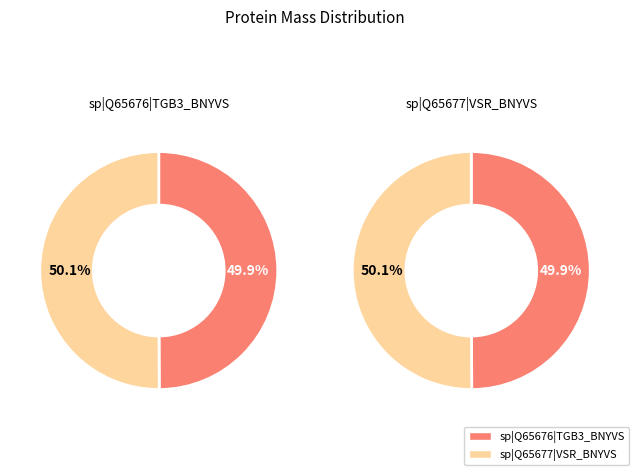

Count the number of slices in the pie.

2